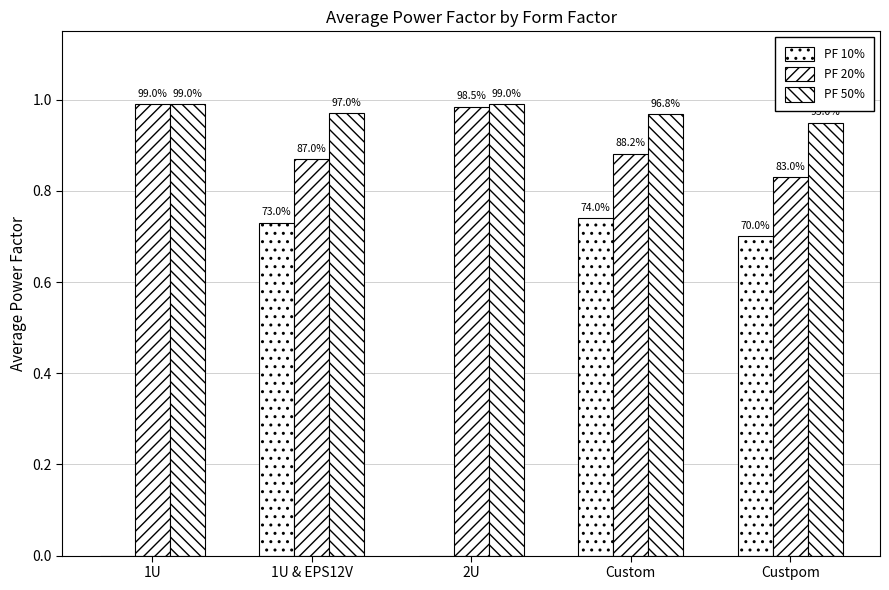

What is the spread (max minus min) of values at Custom?

0.2